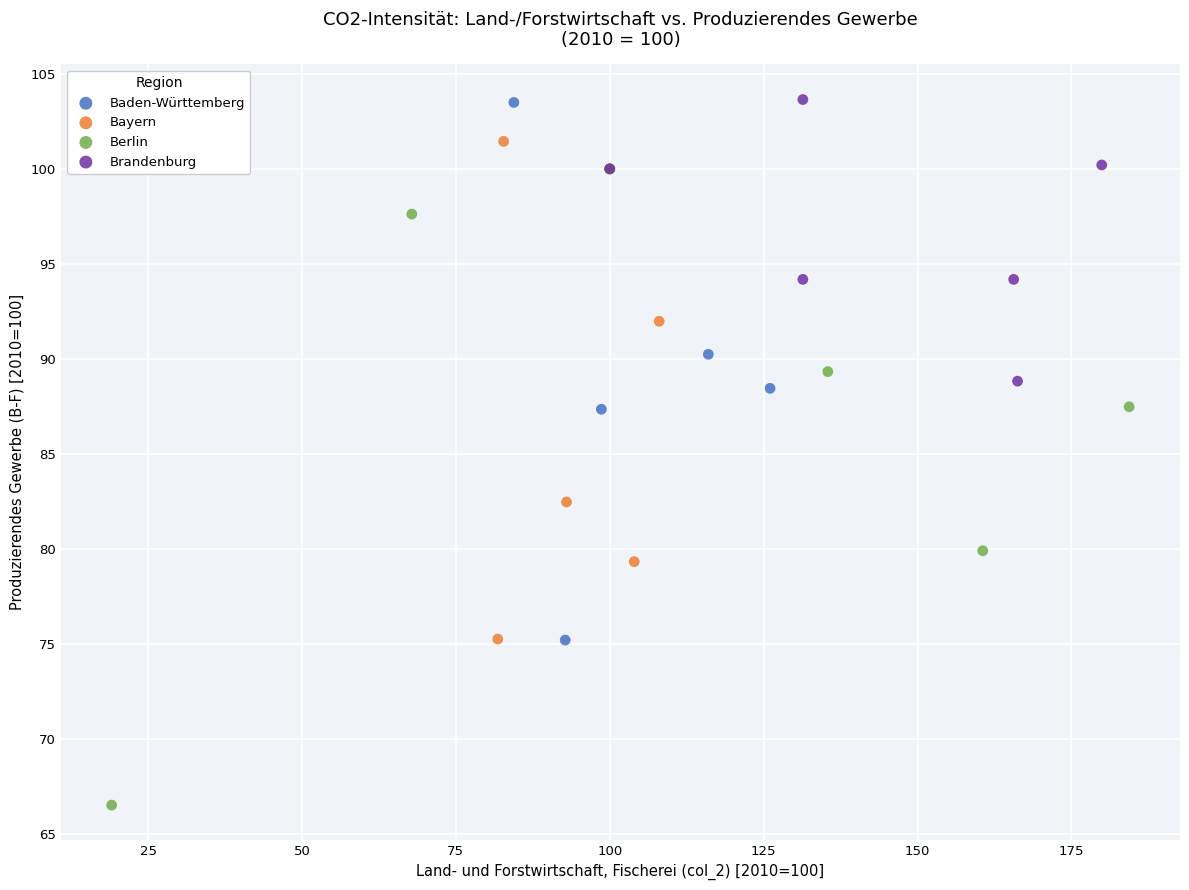

Which series has the largest Y range (max minus min)?

Berlin